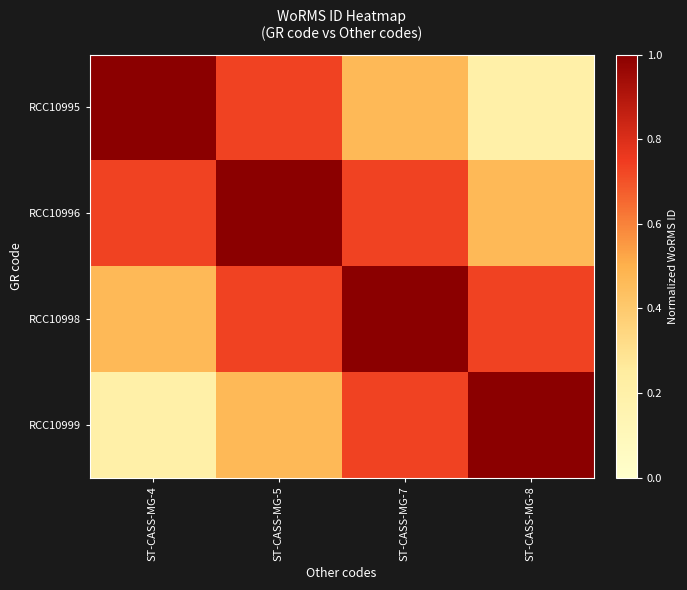

Reading left to right, extract all data points from this chart.

RCC10995: ST-CASS-MG-4=1.0	ST-CASS-MG-5=0.7	ST-CASS-MG-7=0.5	ST-CASS-MG-8=0.2
RCC10996: ST-CASS-MG-4=0.7	ST-CASS-MG-5=1.0	ST-CASS-MG-7=0.7	ST-CASS-MG-8=0.5
RCC10998: ST-CASS-MG-4=0.5	ST-CASS-MG-5=0.7	ST-CASS-MG-7=1.0	ST-CASS-MG-8=0.7
RCC10999: ST-CASS-MG-4=0.2	ST-CASS-MG-5=0.5	ST-CASS-MG-7=0.7	ST-CASS-MG-8=1.0